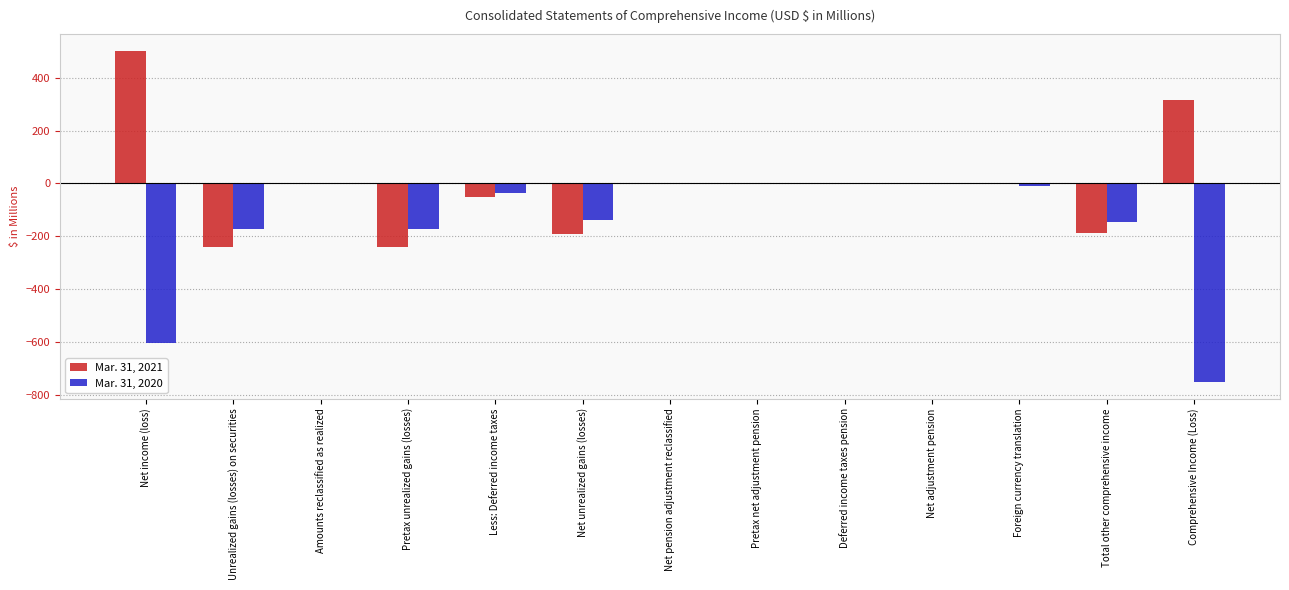

At which label does Mar. 31, 2021 reach its peak?

Net income (loss)